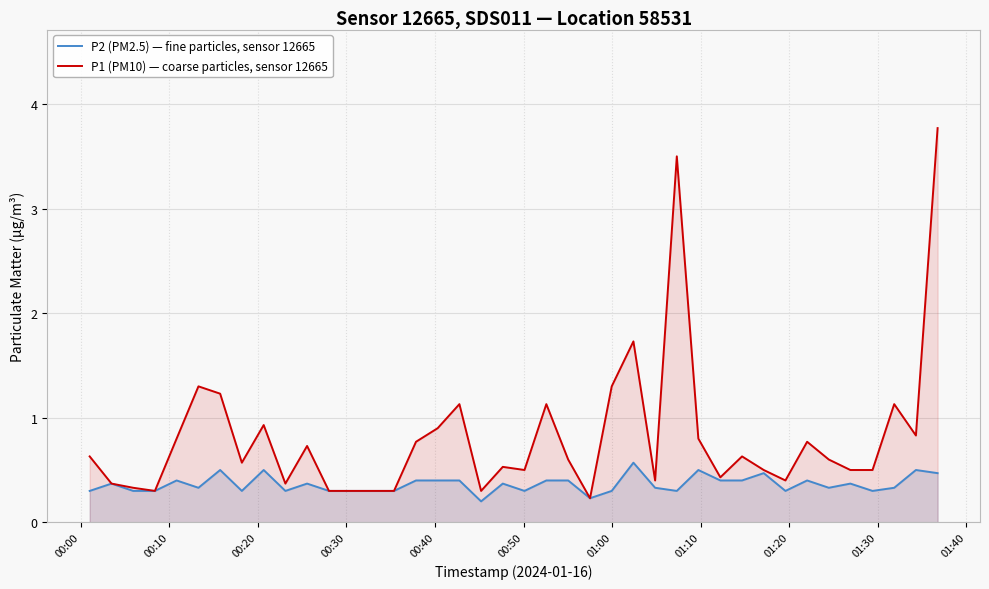

Which series has the largest total across all categories?

P1 (PM10) — coarse particles, sensor 12665